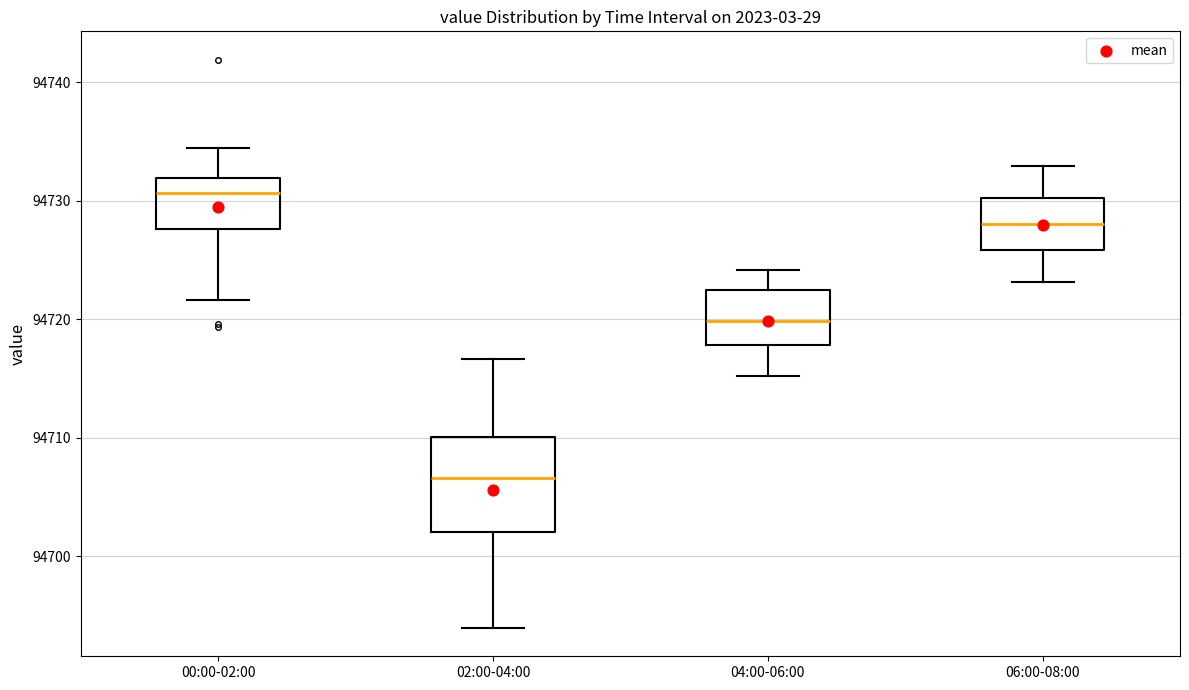

Comparing the boxes themselves (not the whiskers), which one is the tallest?

02:00-04:00